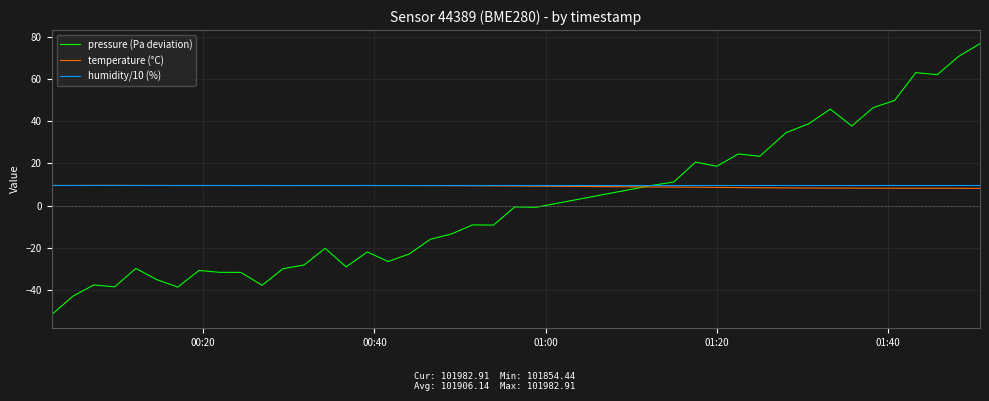

Which series has the largest range (max minus min)?

pressure (Pa deviation)